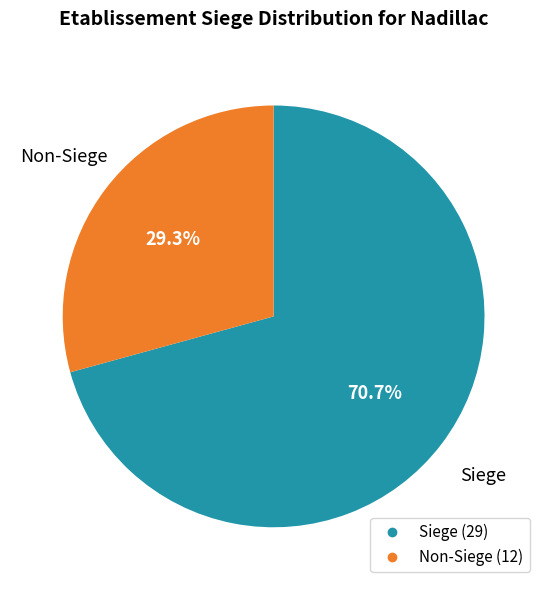

Is there any slice that represents more than half of the pie?

Yes